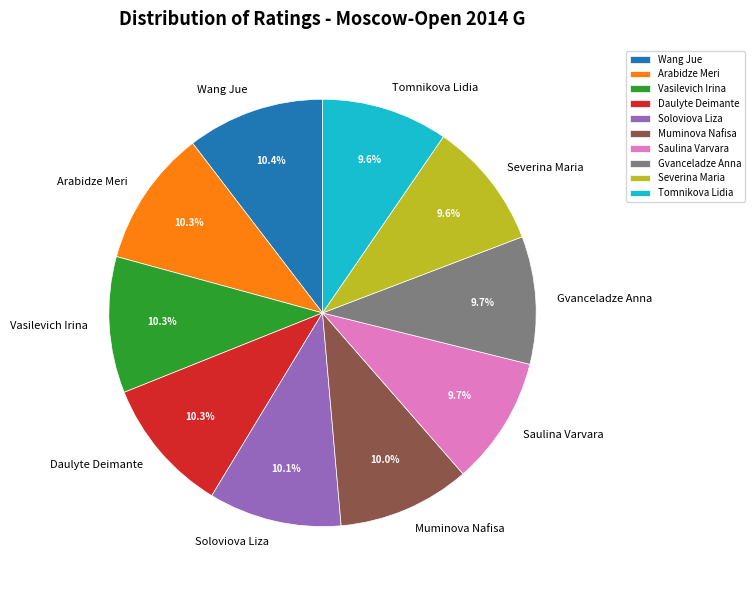

To the nearest percent, what percentage of the pie is Gvanceladze Anna?

10%